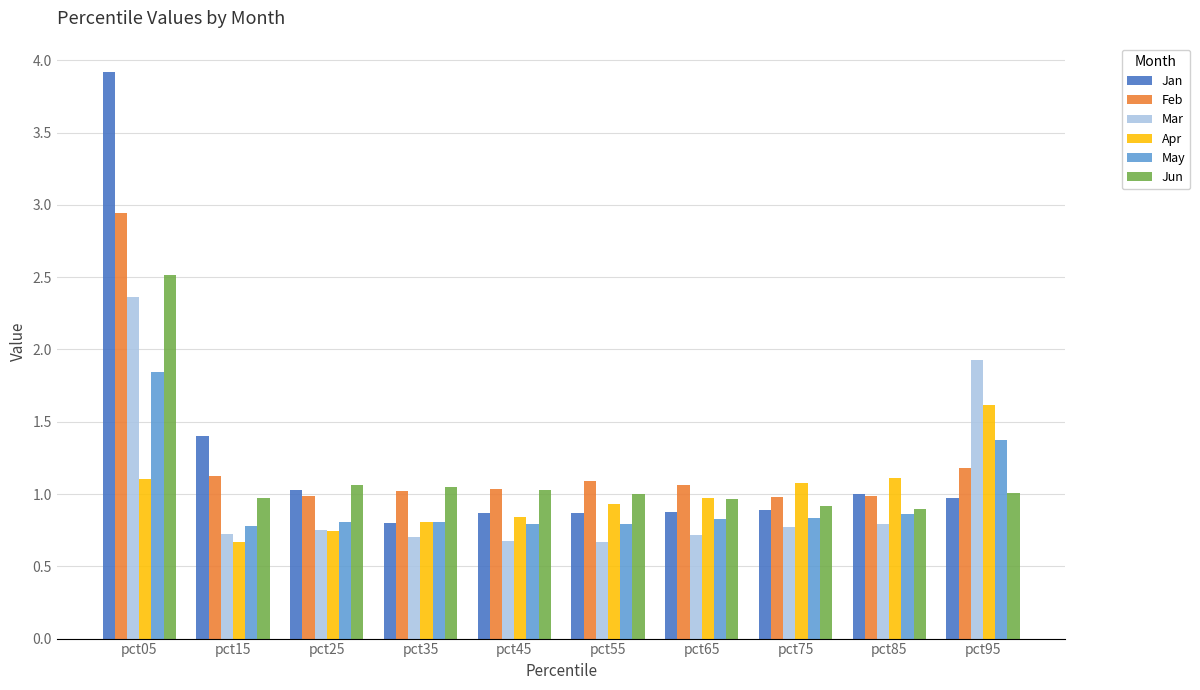

What is the sum of all Jun values?

11.4